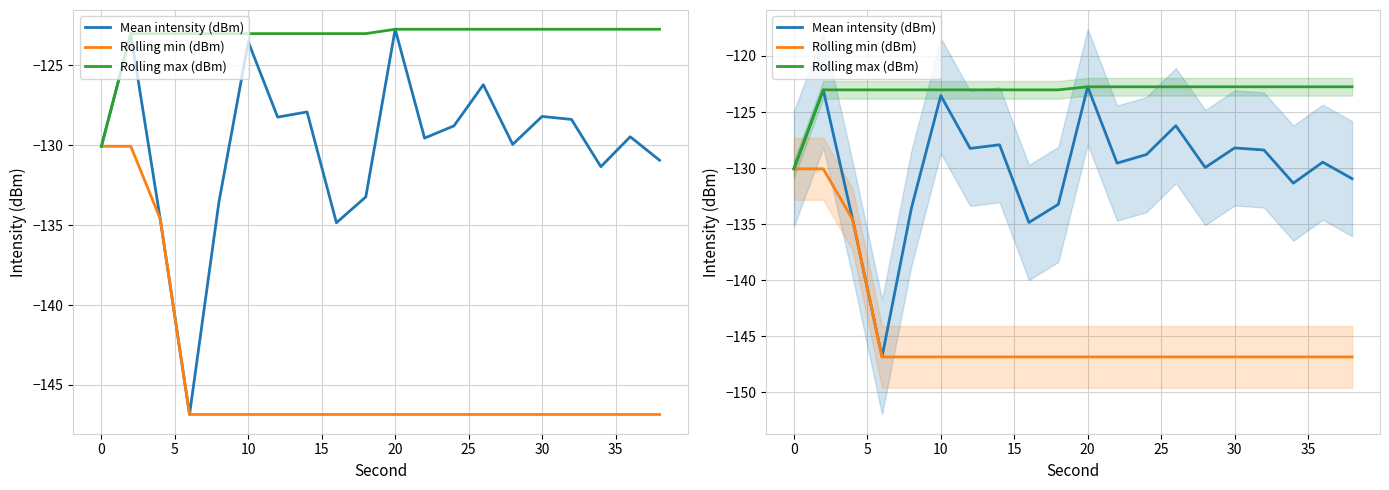

Does the chart display data point markers on the line(s)?

No